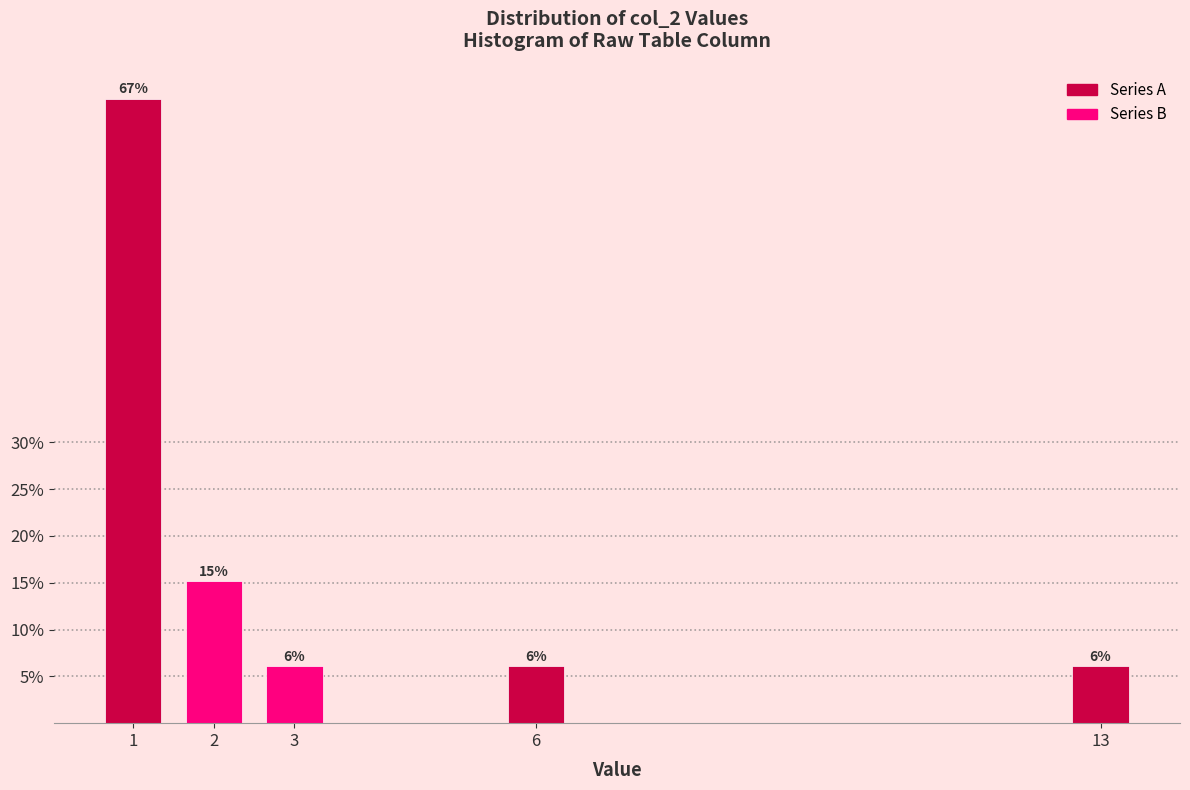

How many bars are there in total?

5